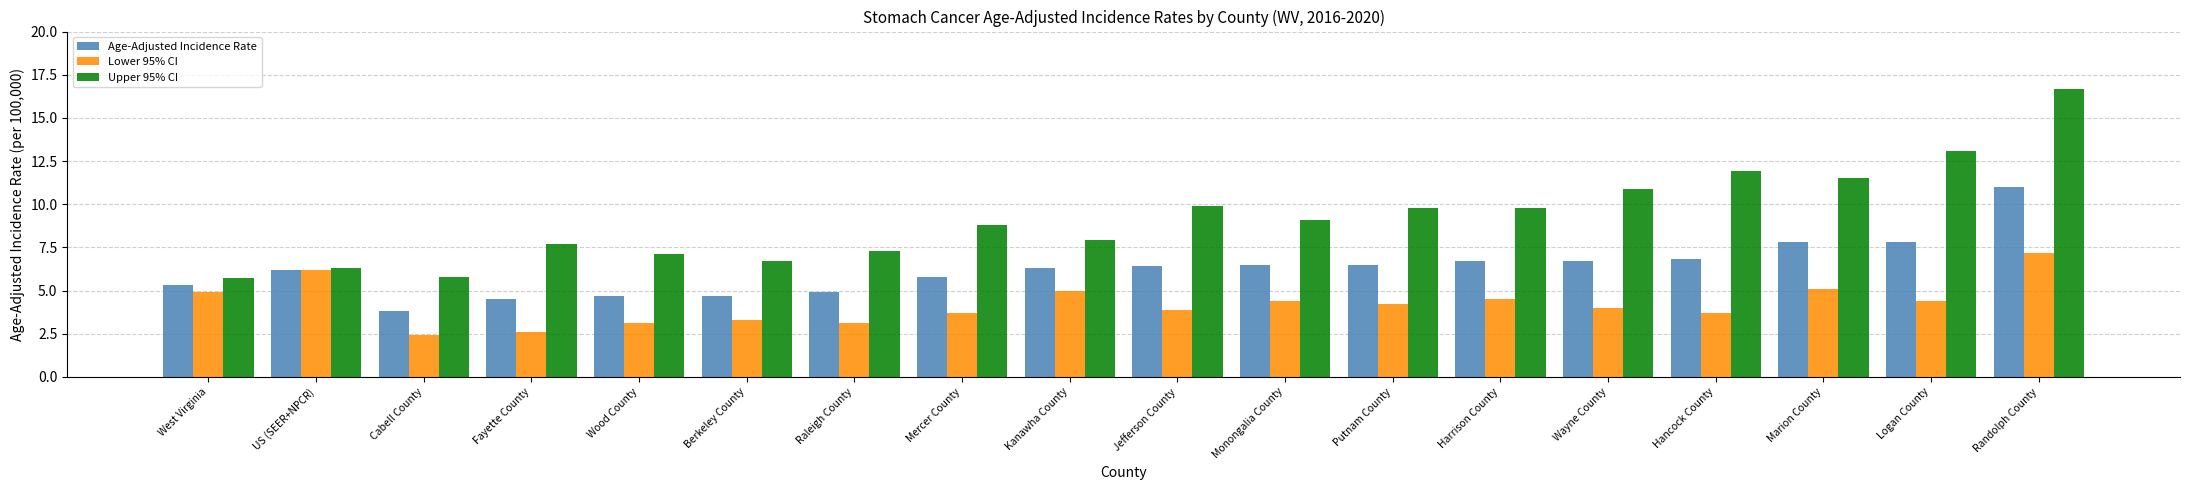

How many values in the Age-Adjusted Incidence Rate series exceed 6?

11